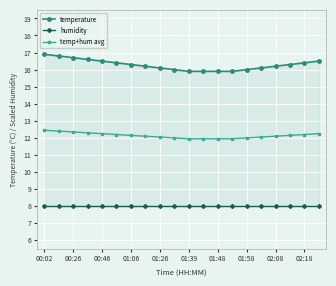

True or false: humidity and temperature cross at least once.

False